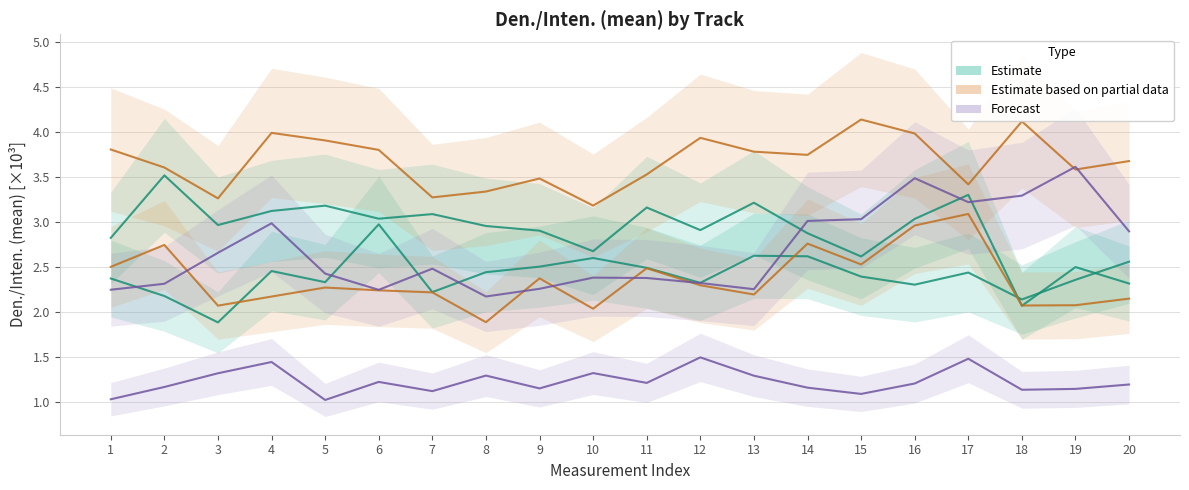

What is the difference between the highest and lowest values at 20?

2.5